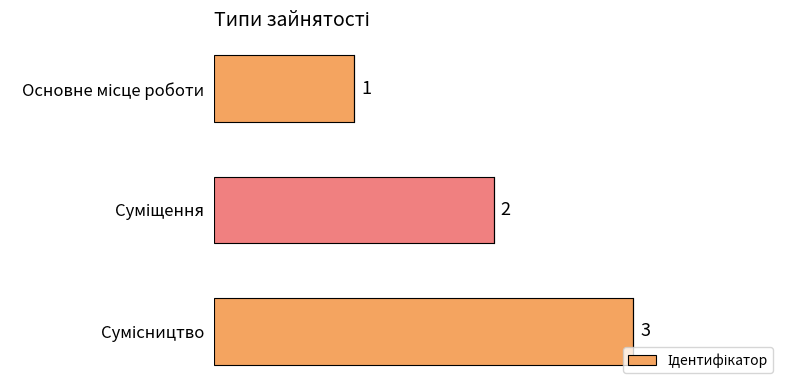

How many values are between 1 and 3?

3